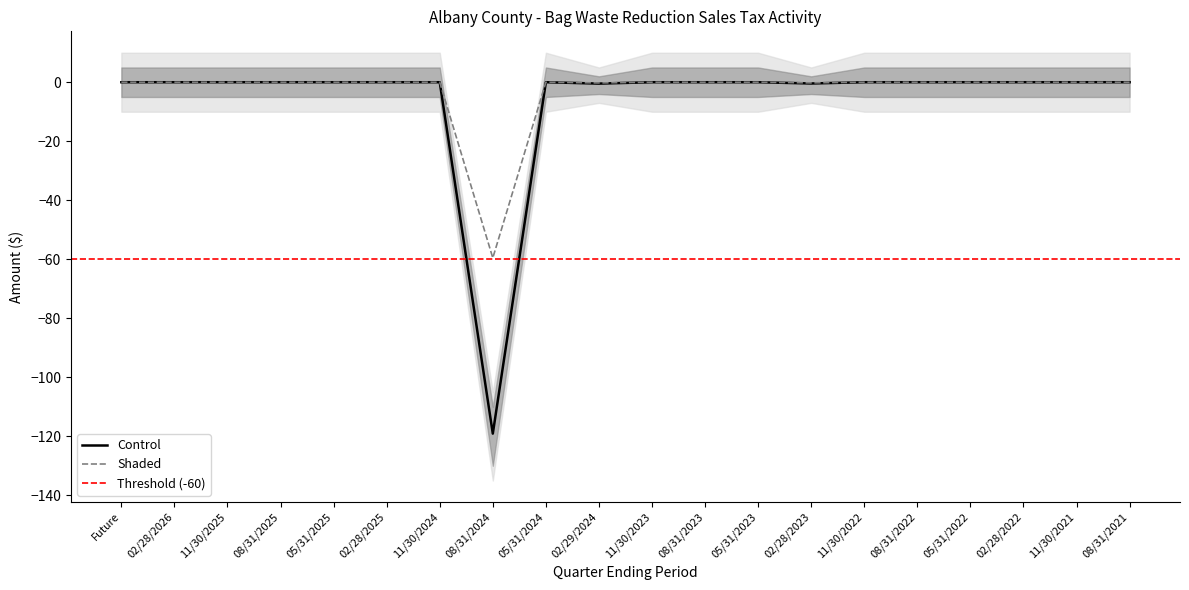

How many distinct data groups are displayed?

4